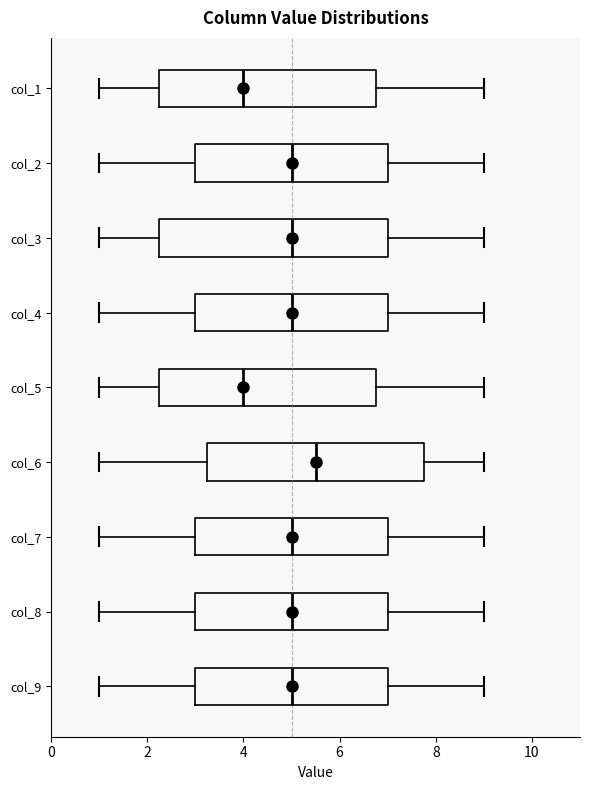

Where is the right edge of the box for col_5 on the x-axis? The values are not printed on the chart, so give them approximately, as read against the axis.

6.8